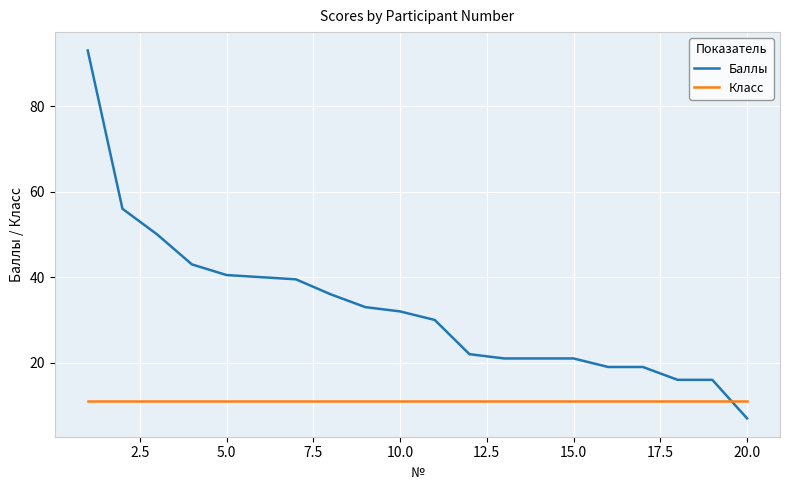

Rank the series by their average value, from highest to lowest.

Баллы, Класс